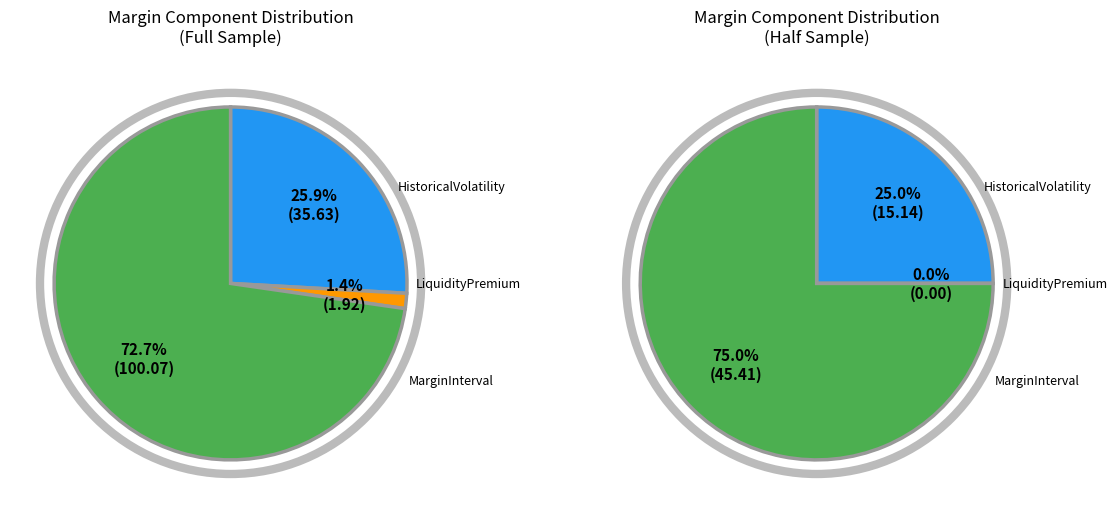

How many slices are in this pie chart?

3